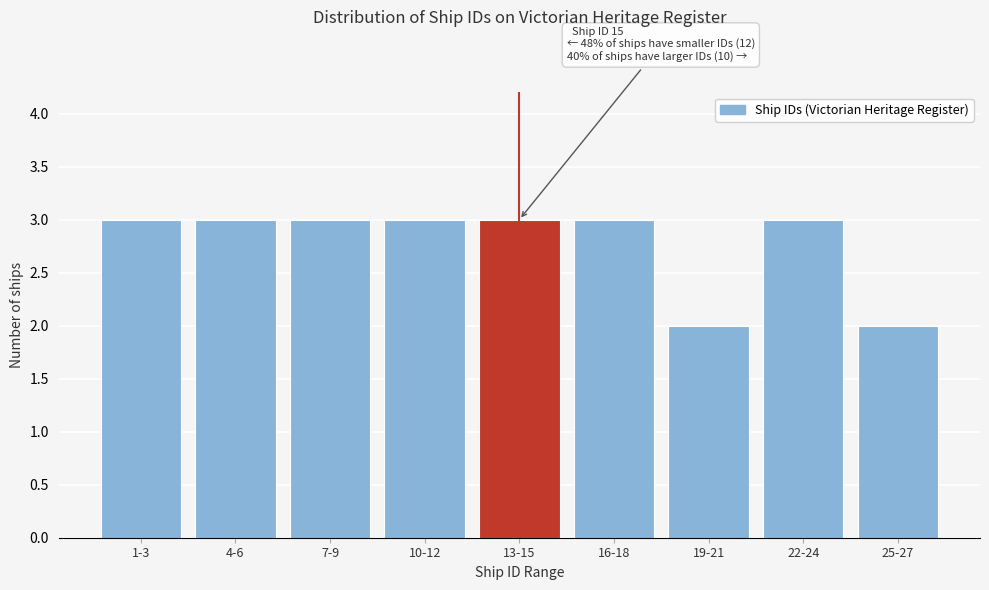

Reading right to left, transcribe all the data shown in this chart.

25-27=2	22-24=3	19-21=2	16-18=3	13-15=3	10-12=3	7-9=3	4-6=3	1-3=3